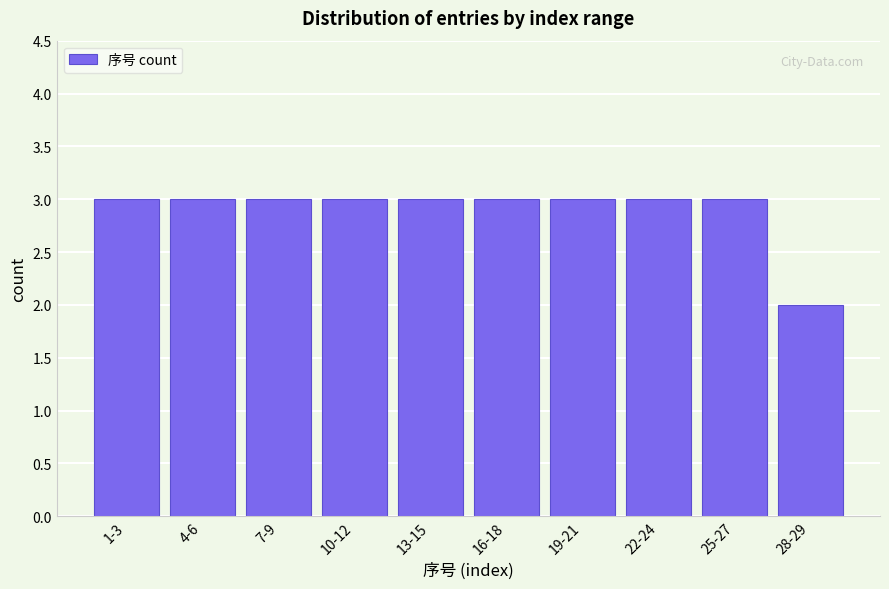

Reading left to right, list all the values displayed in this chart.

3	3	3	3	3	3	3	3	3	2